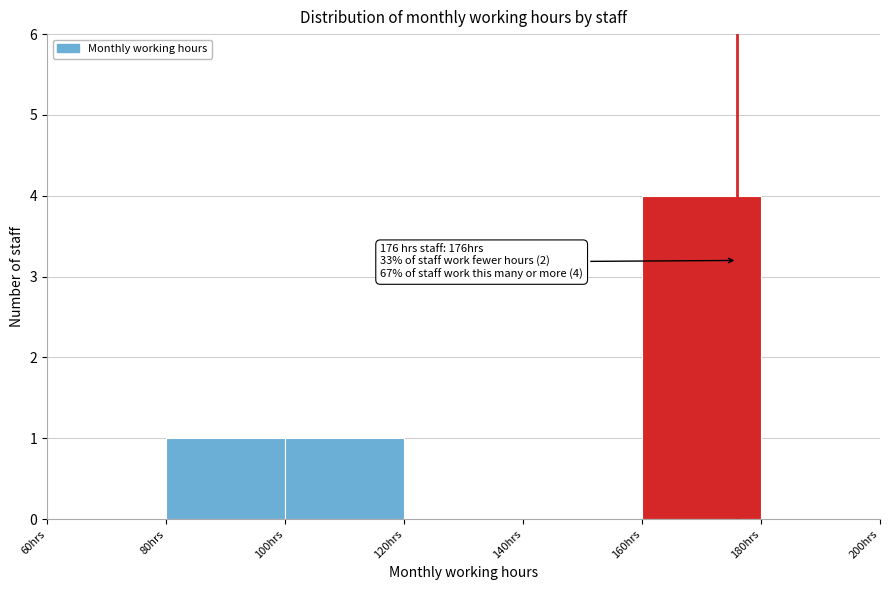

Over which range of the x-axis is the bar tallest?

160 to 180